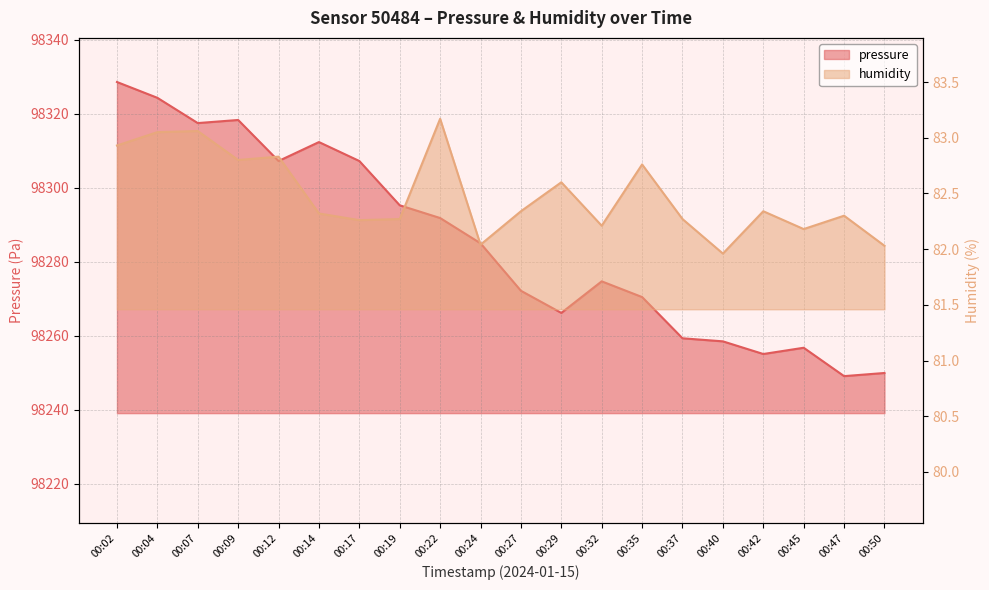

Does the chart display data point markers on the line(s)?

No